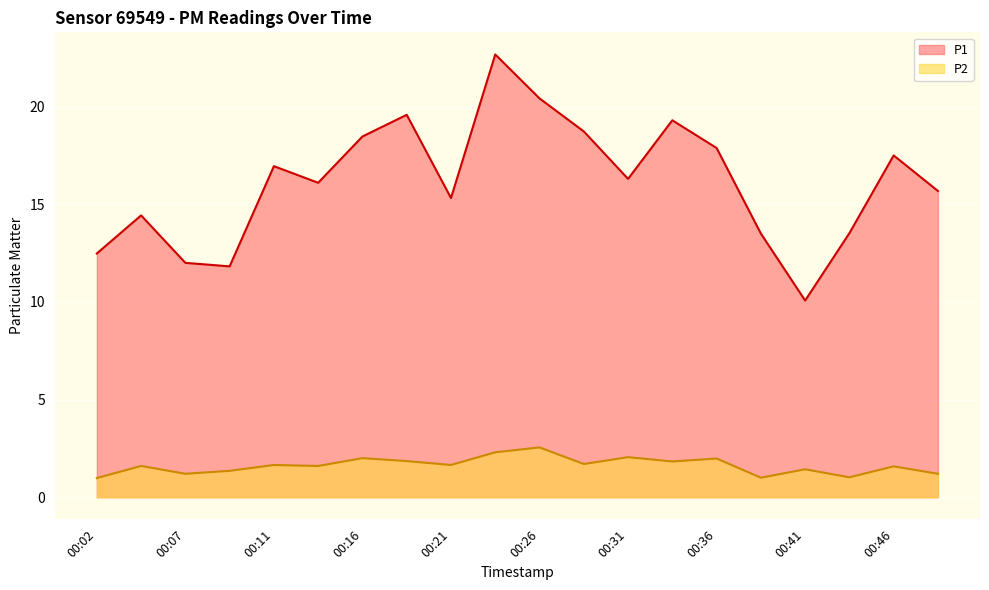

At how many categories does at least one series exceed 8?

20